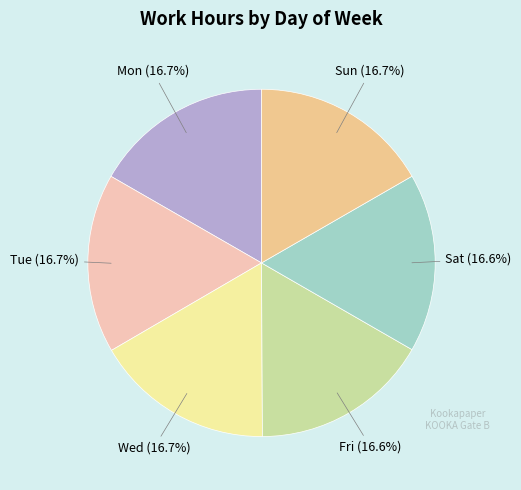

Does any single category account for the majority?

No